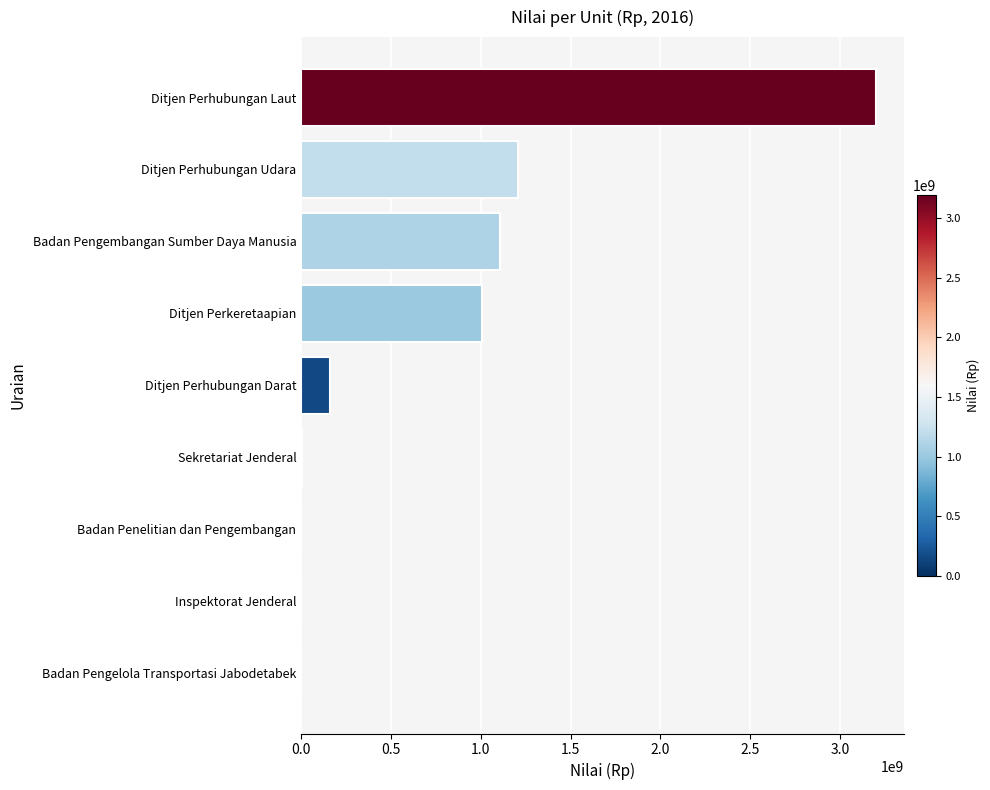

True or false: the data shows 1108599761 at Badan Pengembangan Sumber Daya Manusia.

True